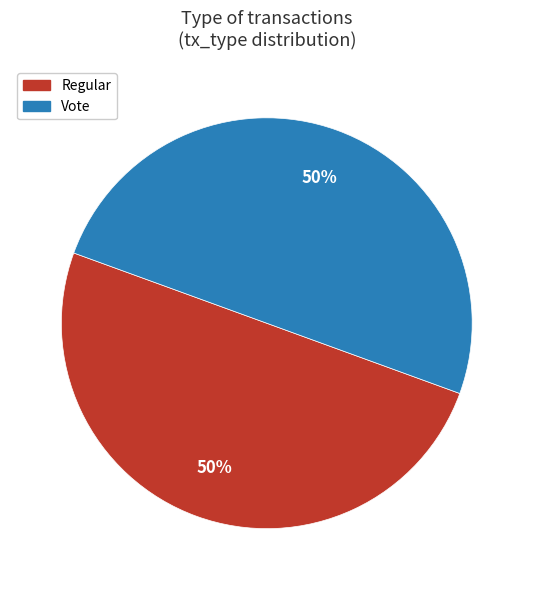

To the nearest percent, what is the average slice percentage?

50%